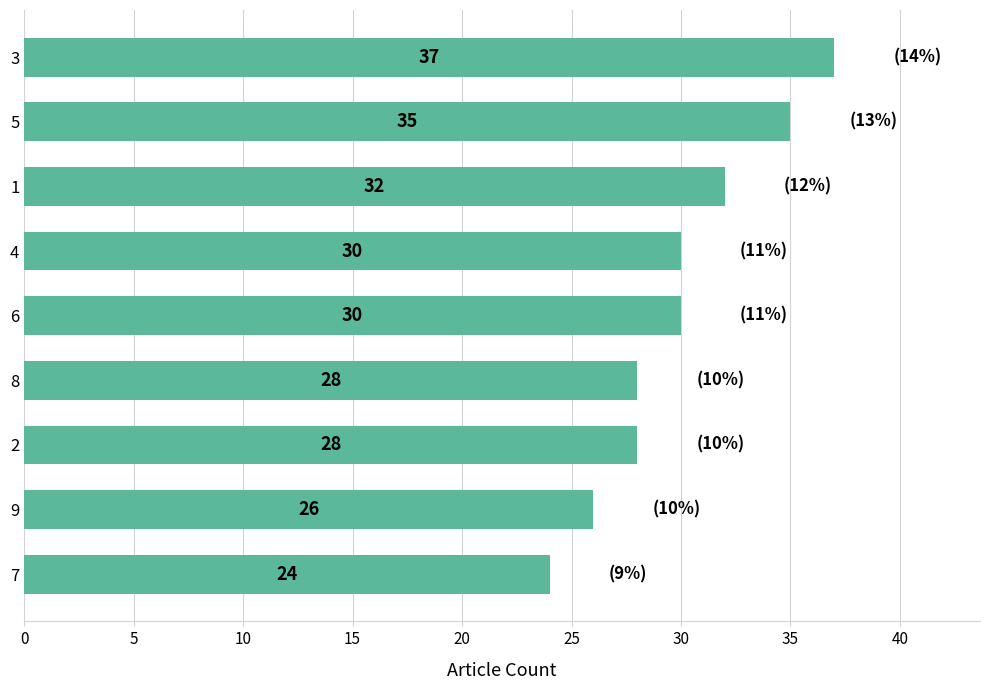

How many bars are there in total?

9